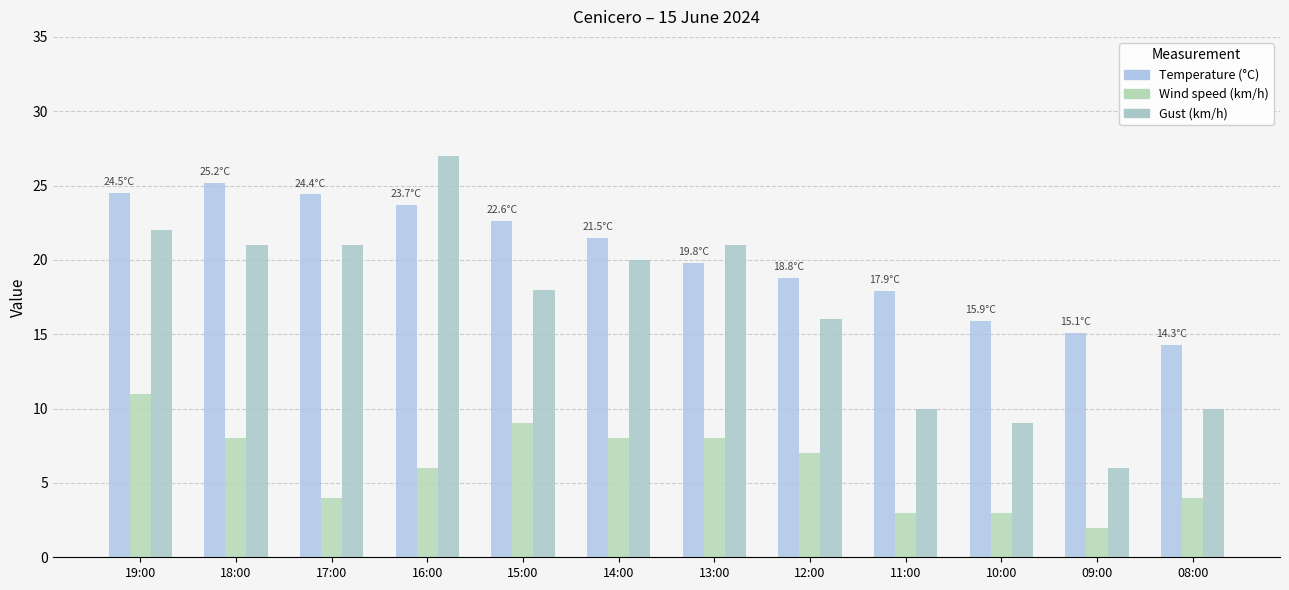

At which label is Wind speed (km/h) closest to 6?

16:00